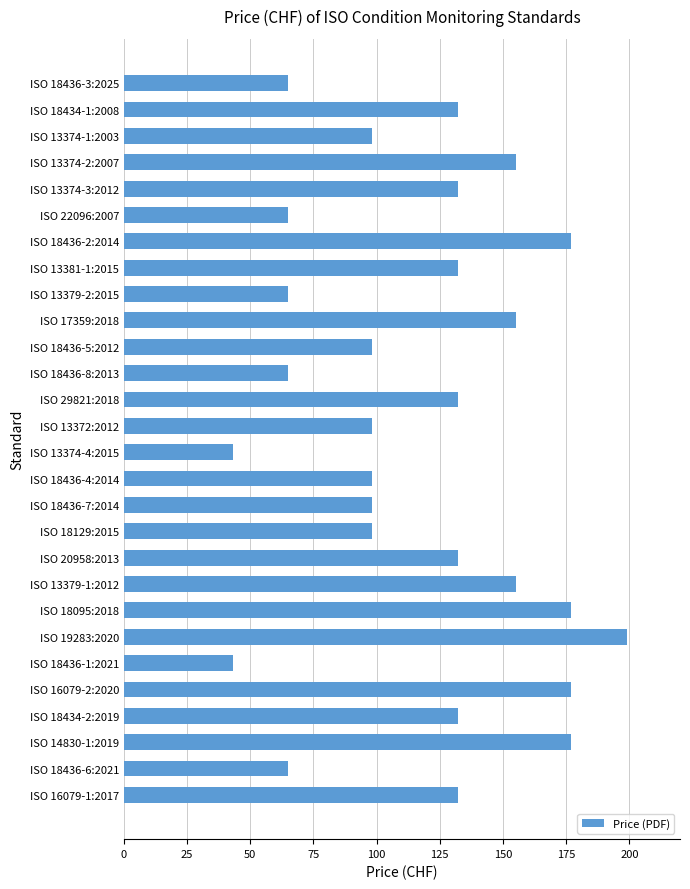

True or false: the data shows 114 at ISO 22096:2007.

False